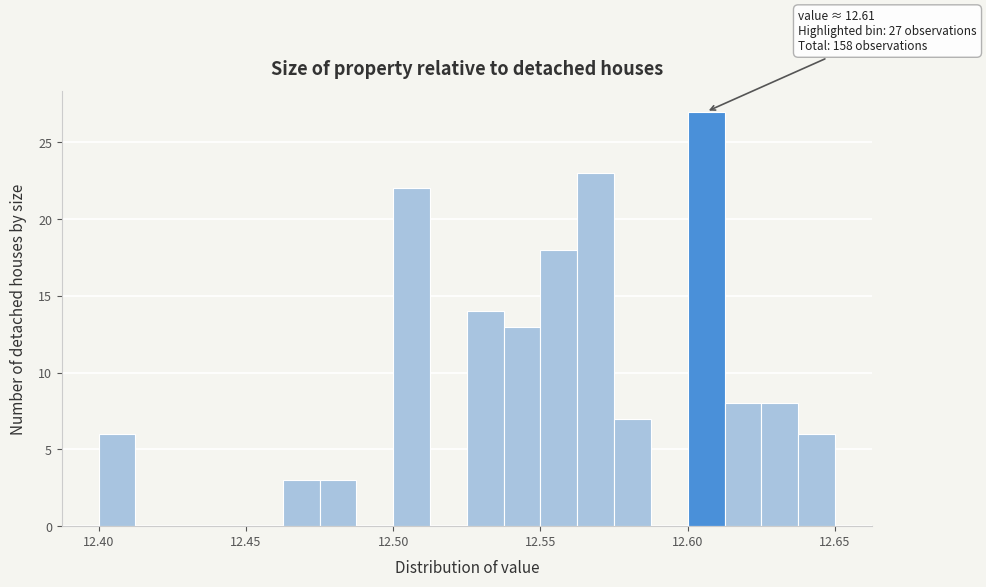

Read against the x-axis, roughly where is the centre of the tallest bar?

12.605